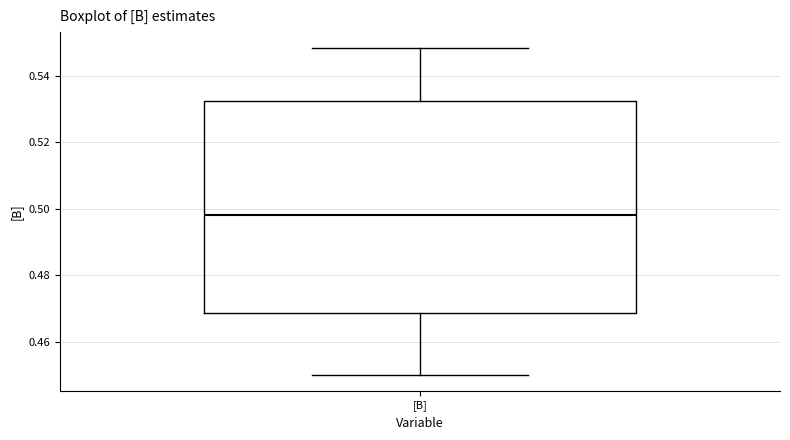

Transcribe this box plot: give where the median line is, the range the box spans, and where the two whiskers end, as read against the y-axis. The values are not printed on the chart, so give them approximately, as read against the axis.

median 0.498, box 0.468 to 0.532, whiskers 0.450 to 0.548